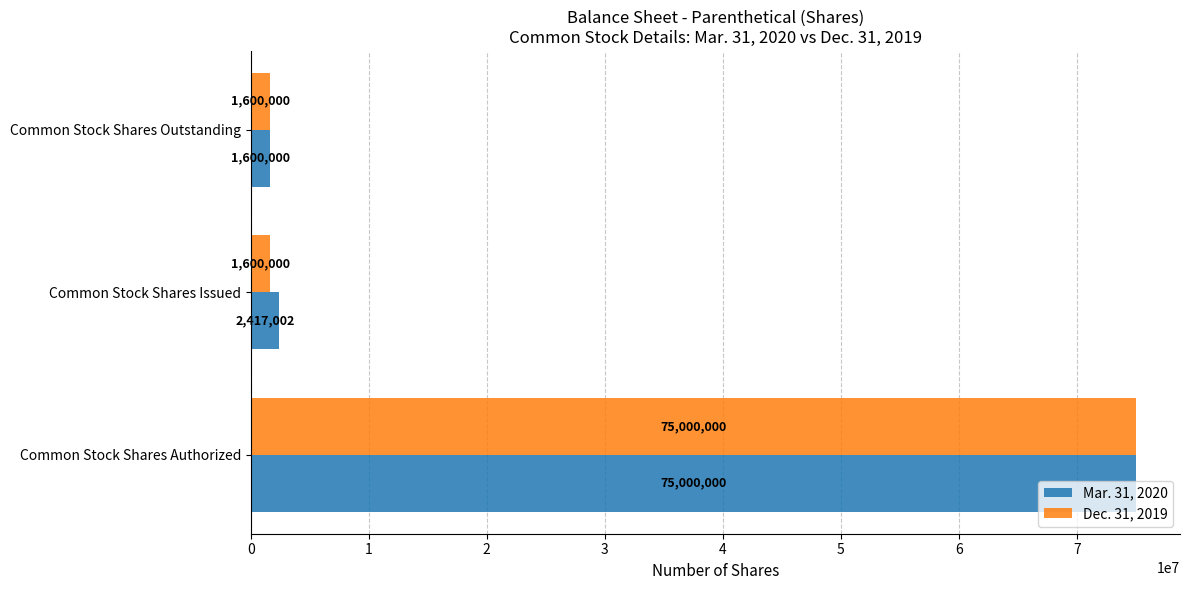

Between Common Stock Shares Authorized and Common Stock Shares Issued, which series saw the biggest shift?

Dec. 31, 2019